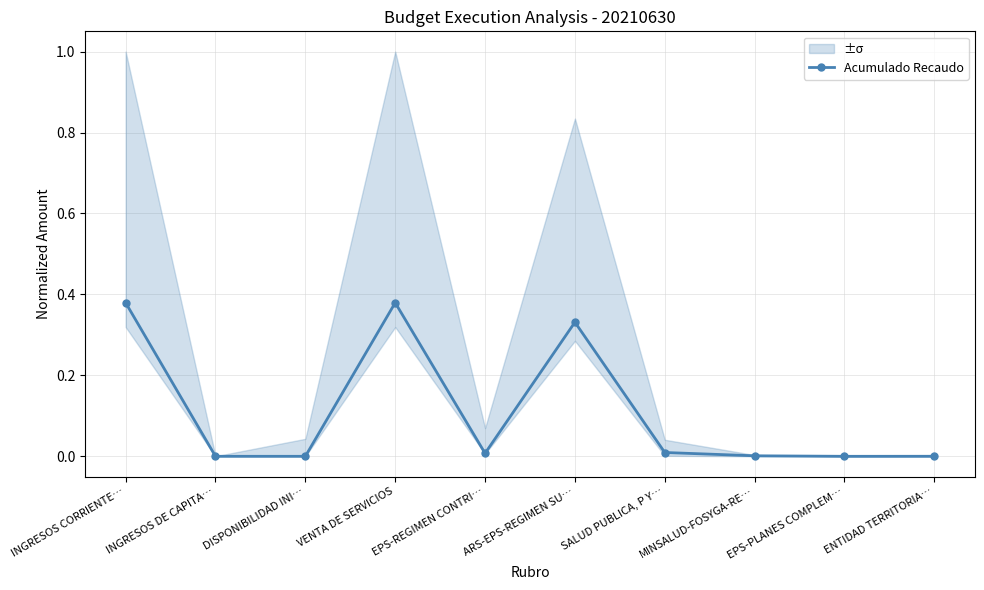

Between VENTA DE SERVICIOS and EPS-REGIMEN CONTRI…, which is larger?

VENTA DE SERVICIOS